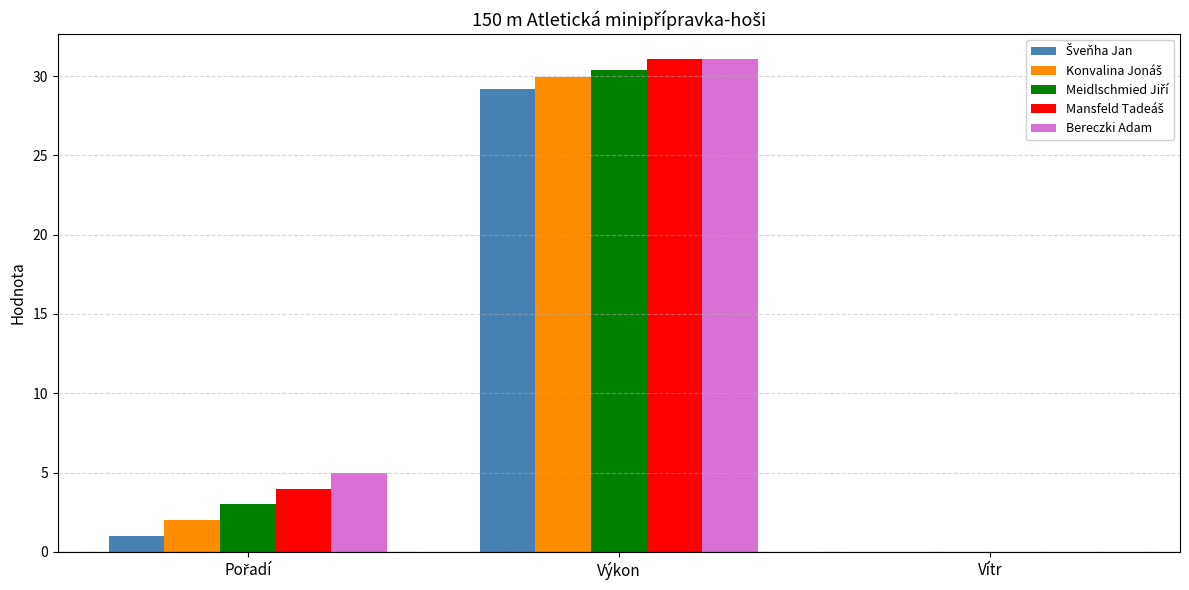

Which series changed the most between Výkon and Vítr?

Bereczki Adam